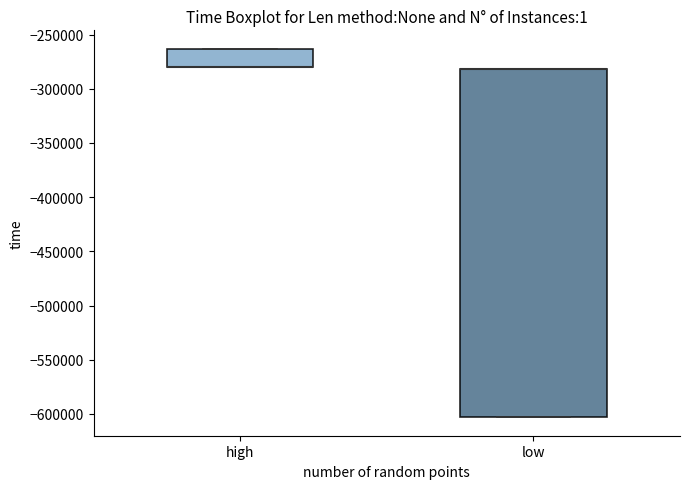

Comparing the boxes themselves (not the whiskers), which one is the tallest?

low